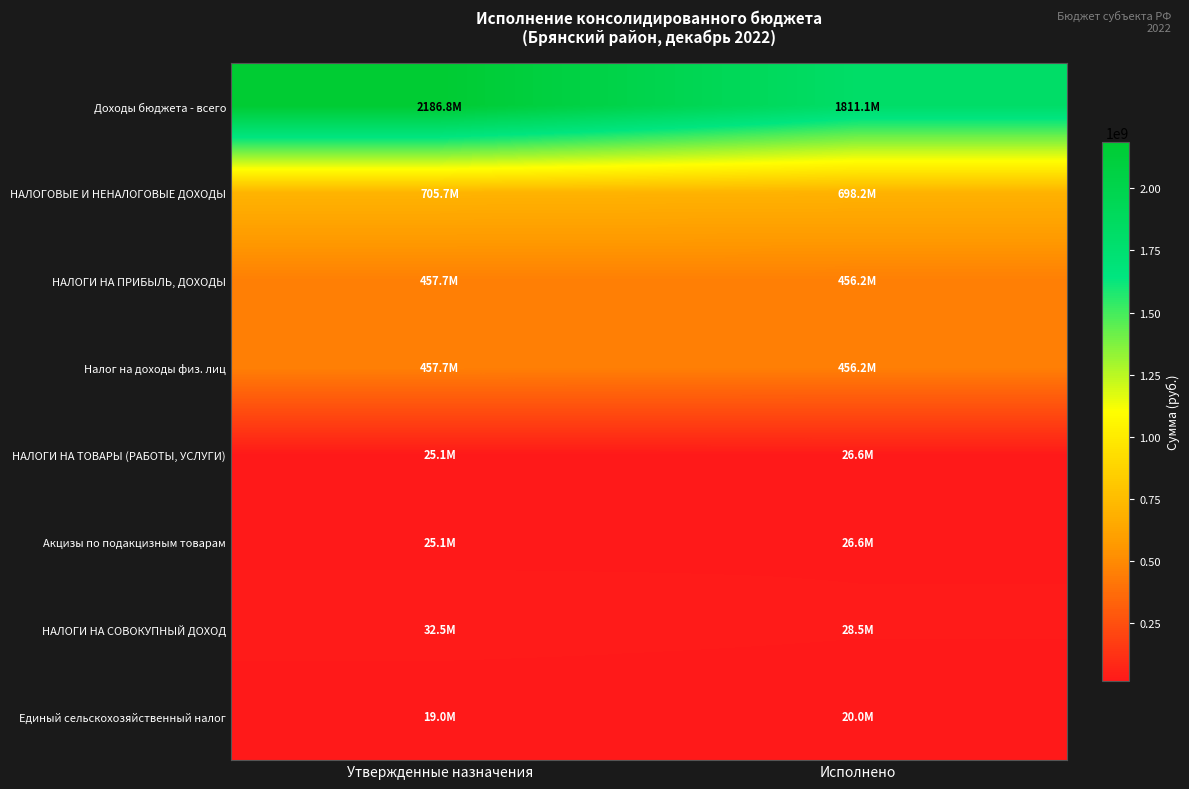

At how many categories does at least one series exceed 1916553224?

1